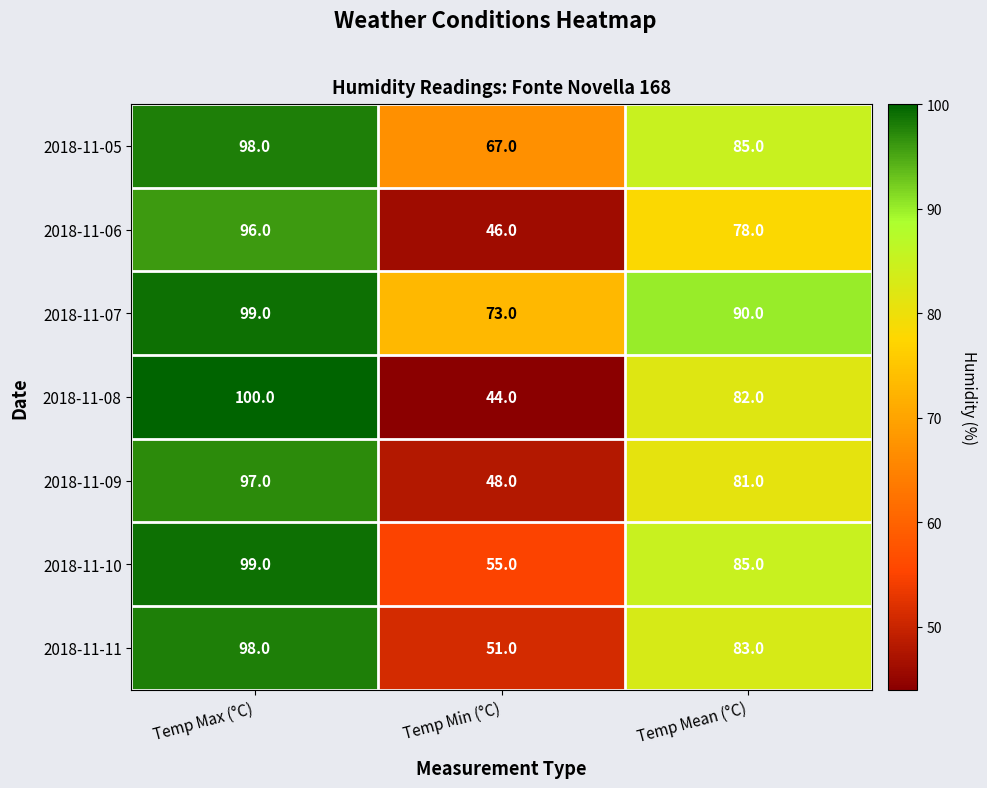

What is the difference between the highest and lowest values at Temp Max (°C)?

4